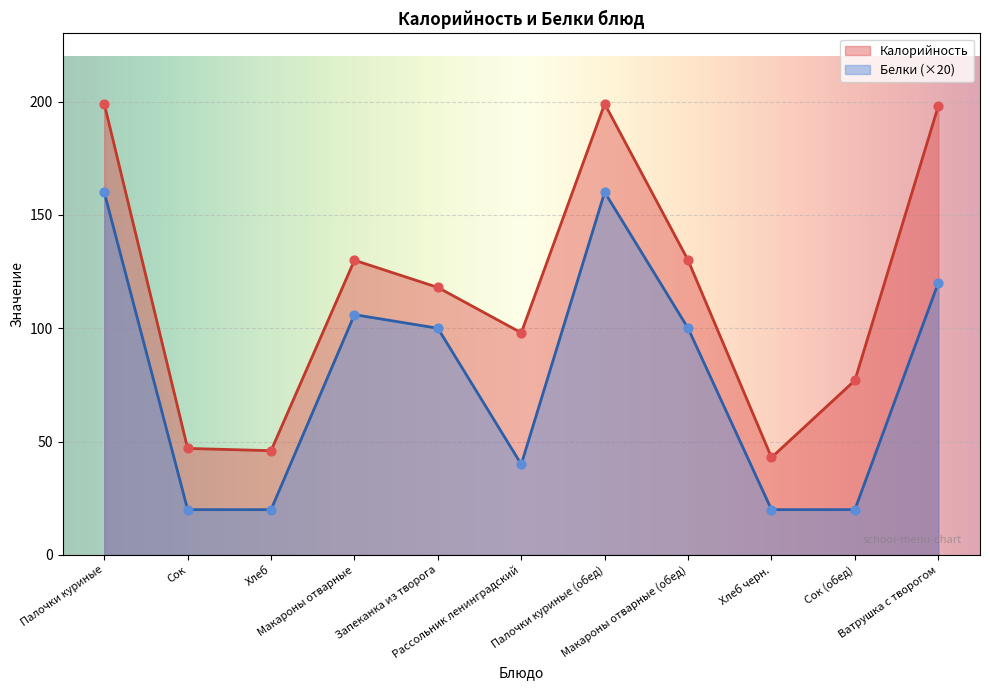

Which series contains the highest Y value?

Калорийность